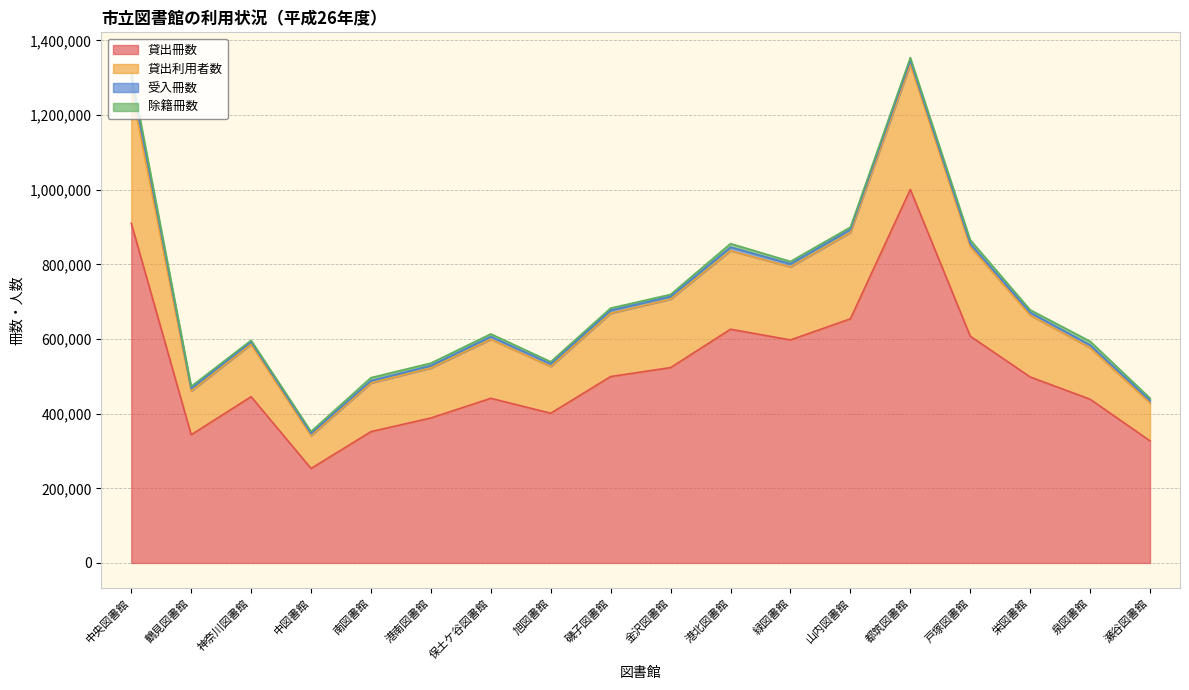

At which label does 貸出冊数 reach its peak?

都筑図書館